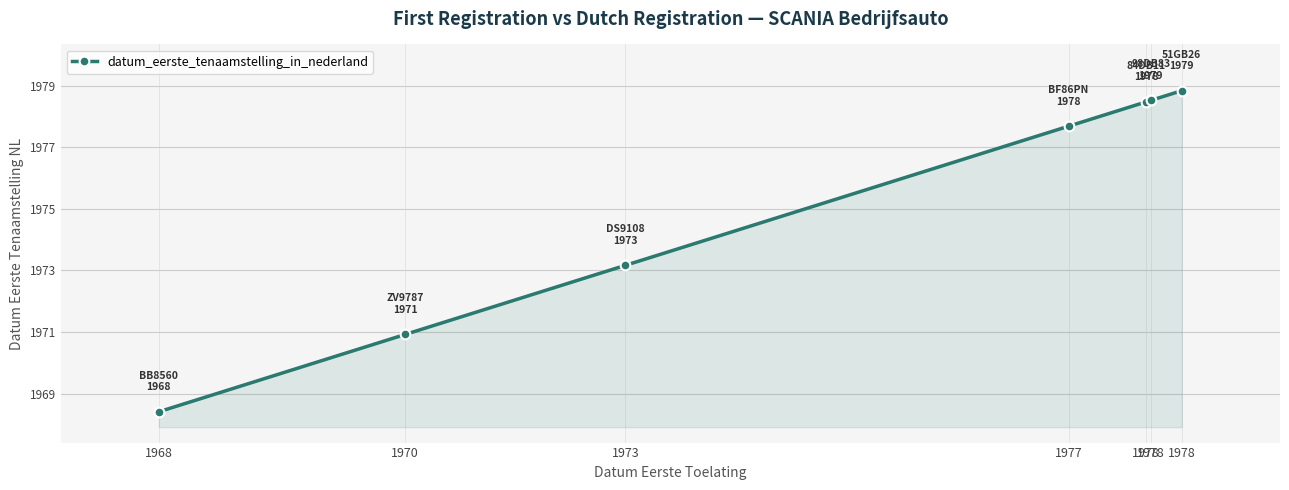

What is the difference between the maximum and minimum values?

10.4